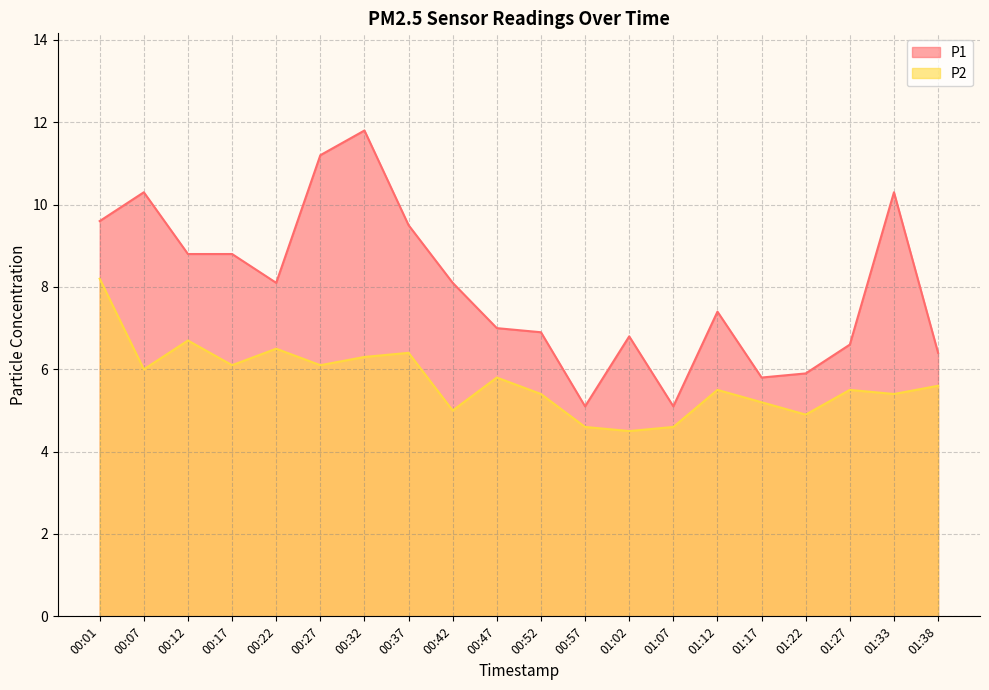

At how many categories does at least one series exceed 6?

16